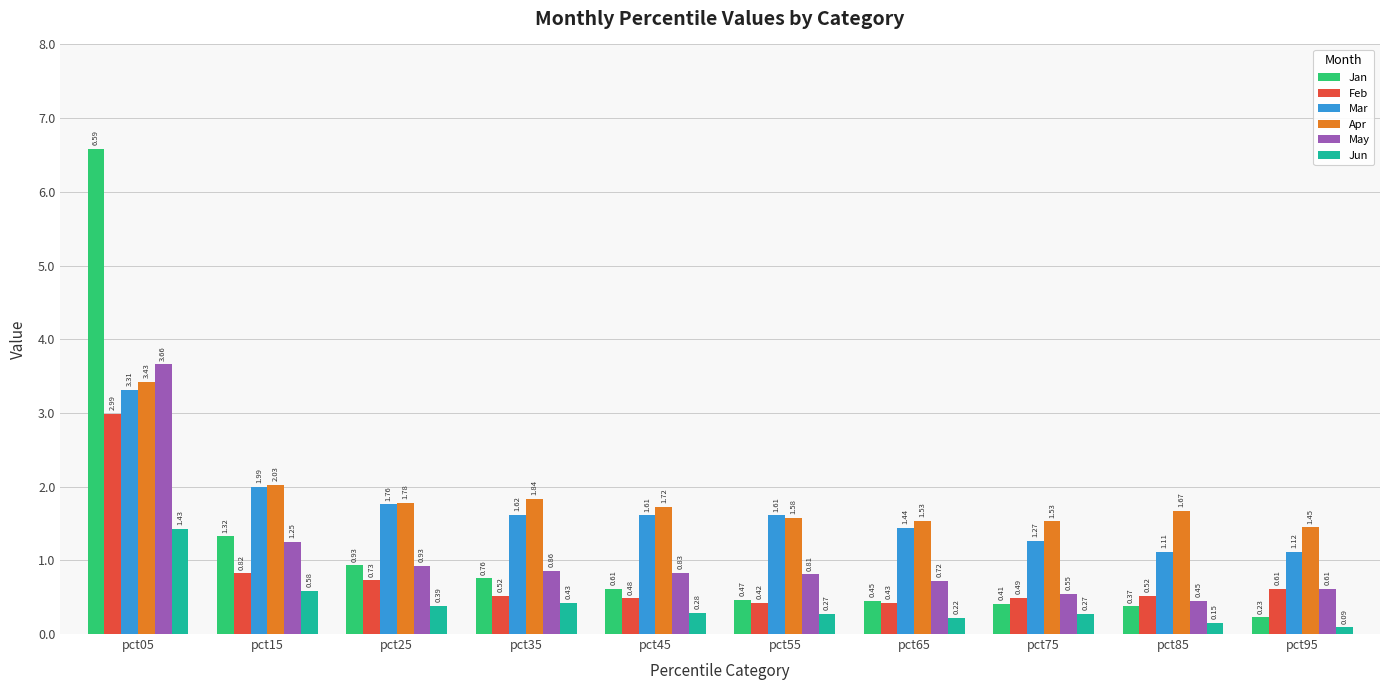

What is the difference between the May values at pct75 and pct05?

3.1